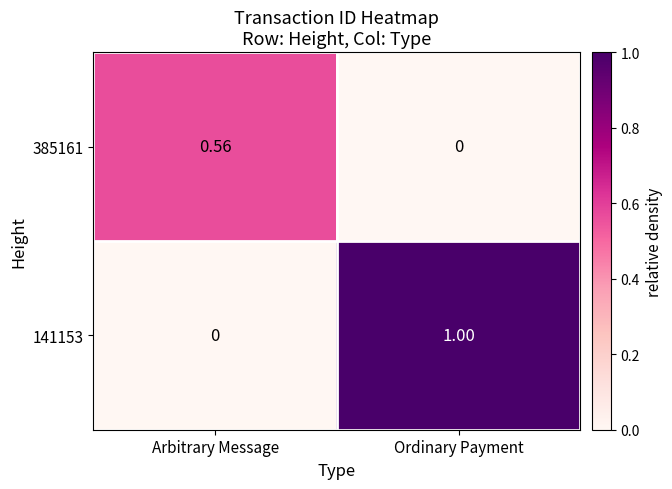

List the labels in order of 385161 value, largest first.

Arbitrary Message, Ordinary Payment